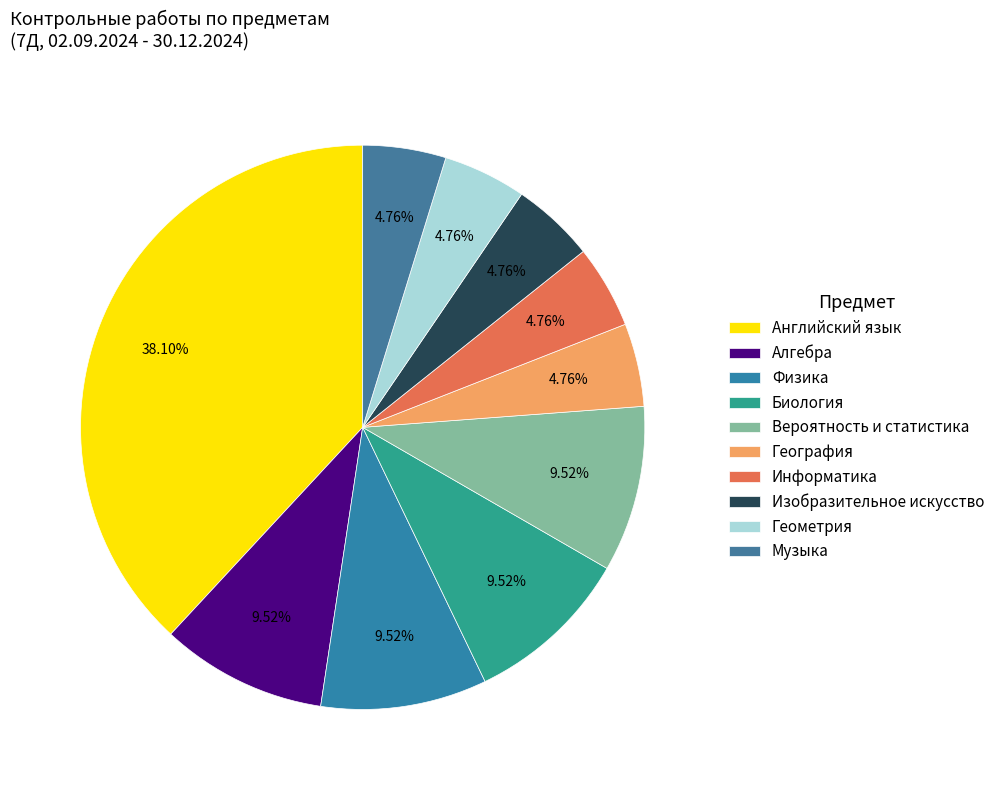

The Алгебра slice represents 10% of the pie. True or false?

True